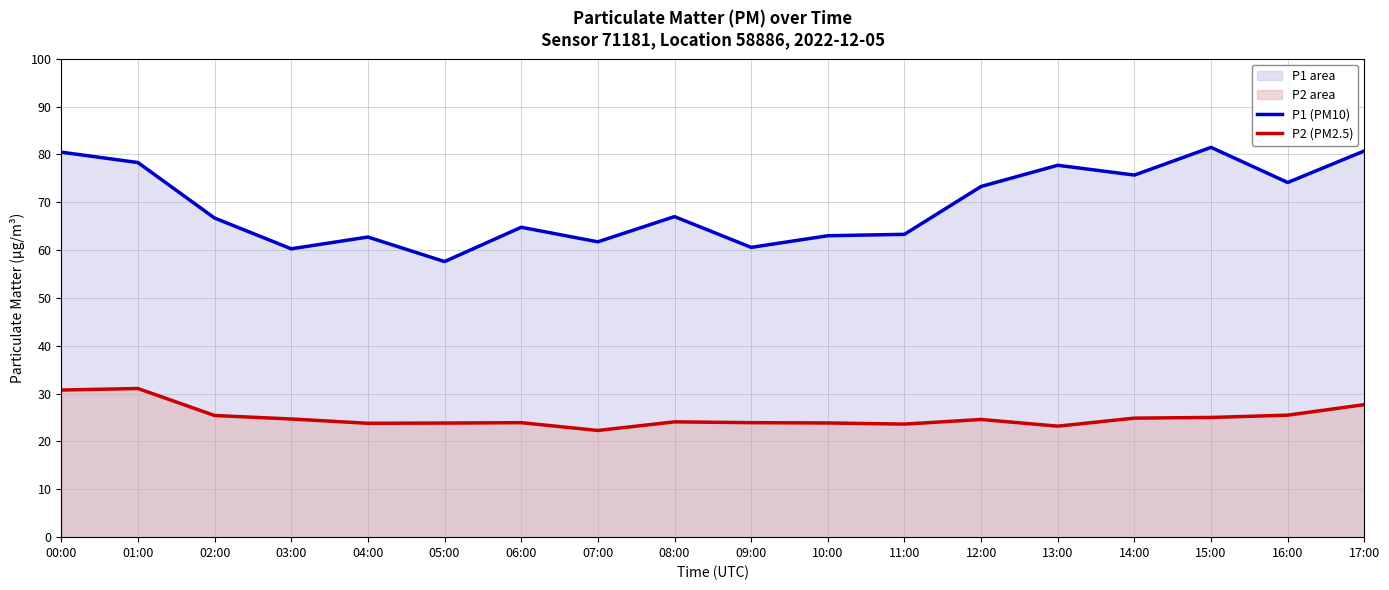

What is the sum of the P2 (PM2.5) values at 03:00 and 06:00?

48.6